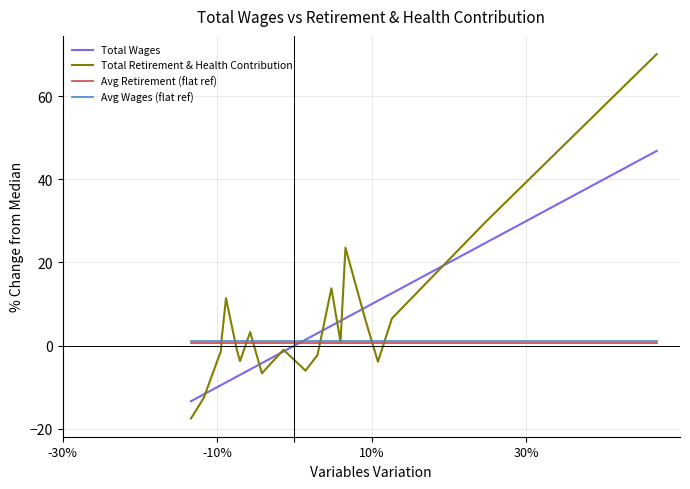

Which series has the widest spread of values?

Total Retirement & Health Contribution